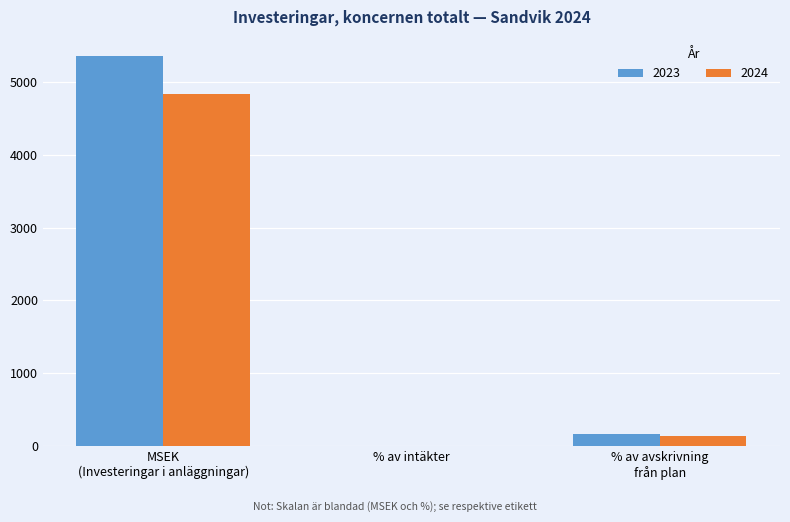

What is the maximum value shown in the chart?

5354.0